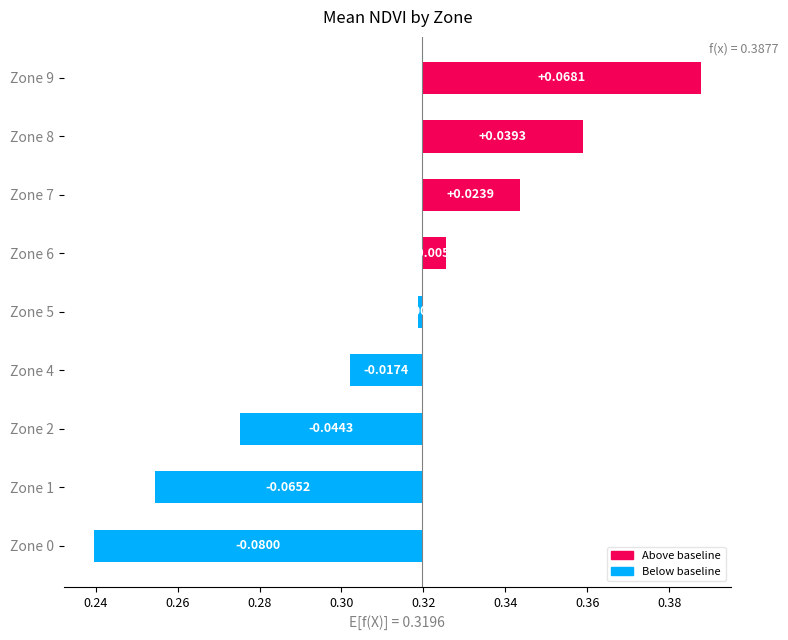

How many positive values are there?

4